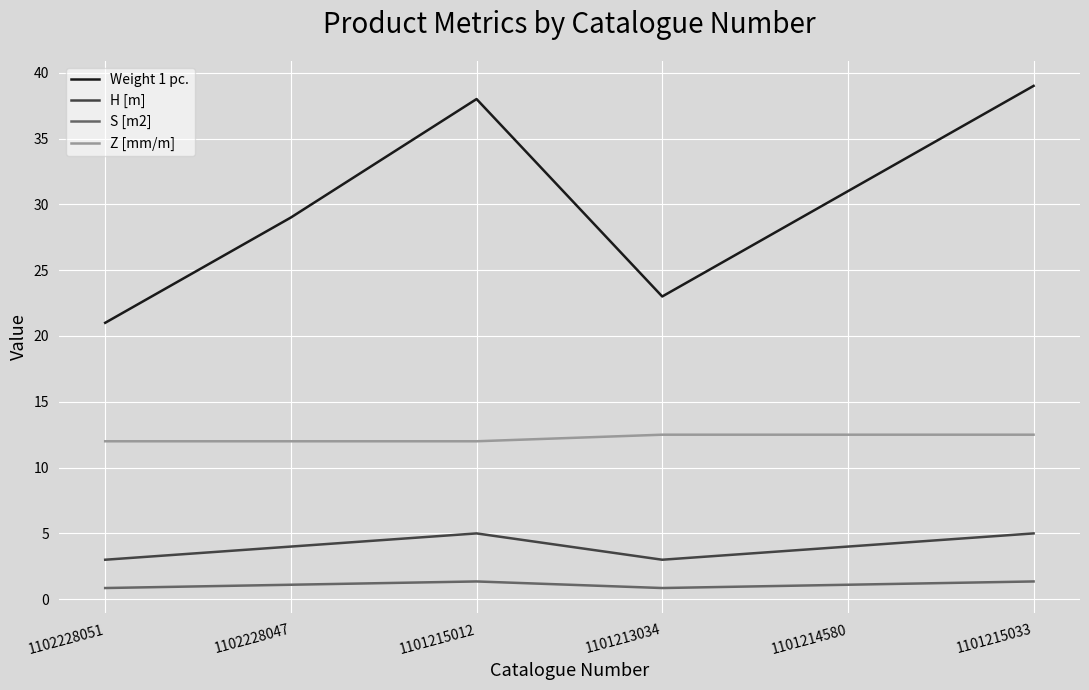

True or false: S [m2] and Z [mm/m] intersect in this chart.

False